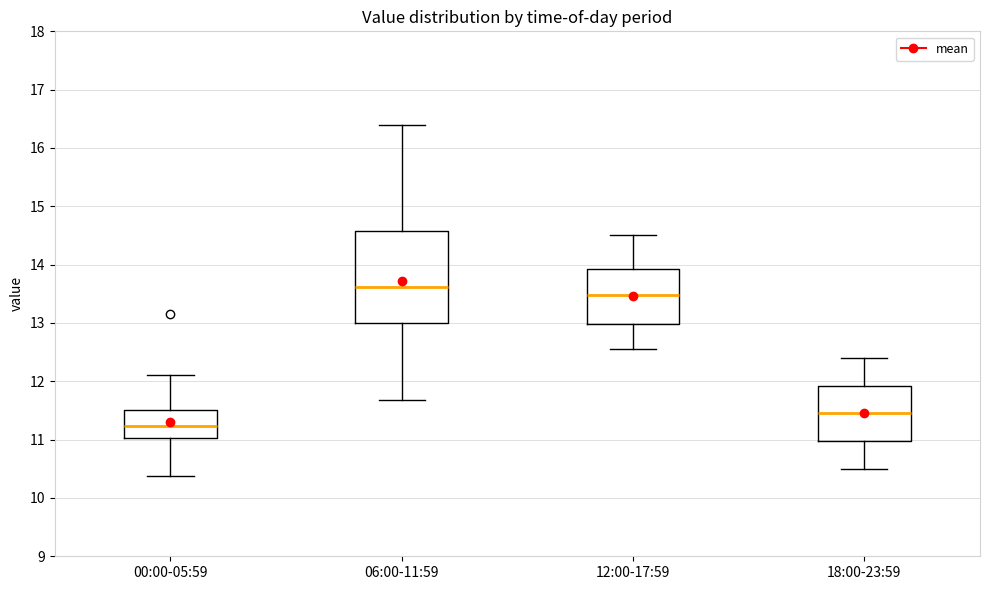

Reading left to right, transcribe this box plot: for each box, give where its median line is, the range the box spans, and where its two whiskers end, as read against the y-axis. The values are not printed on the chart, so give them approximately, as read against the axis.

00:00-05:59: median 11.2, box 11.0 to 11.5, whiskers 10.4 to 12.1
06:00-11:59: median 13.6, box 13.0 to 14.6, whiskers 11.7 to 16.4
12:00-17:59: median 13.5, box 13.0 to 13.9, whiskers 12.6 to 14.5
18:00-23:59: median 11.5, box 11.0 to 11.9, whiskers 10.5 to 12.4